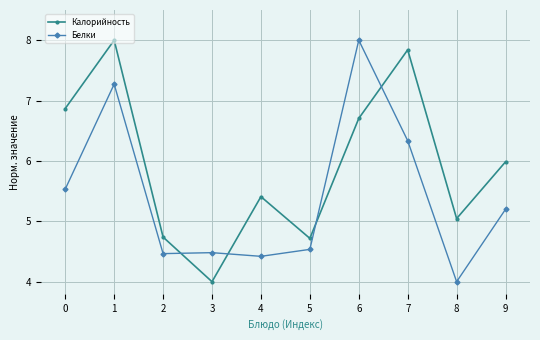

What is the total value across all series at 3?

8.5